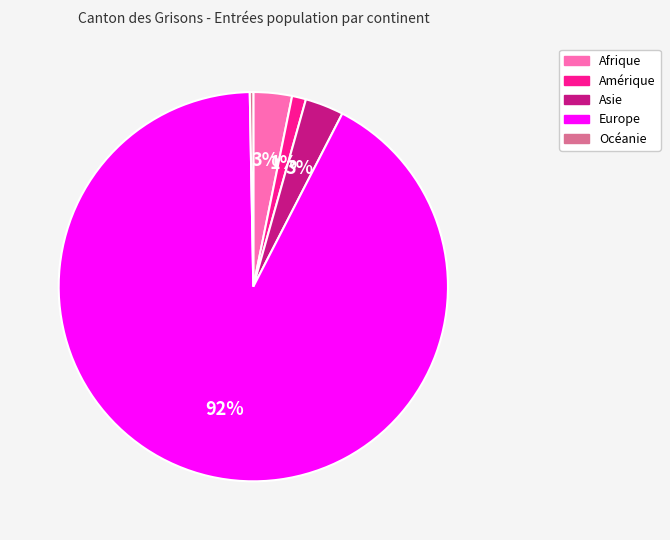

To the nearest percent, what is the combined percentage of Afrique and Amérique?

4%